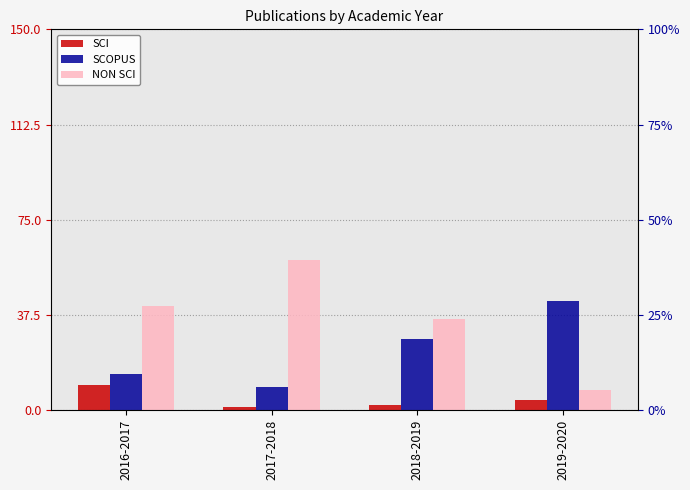

List the series in order of their peak value, lowest first.

SCI, SCOPUS, NON SCI